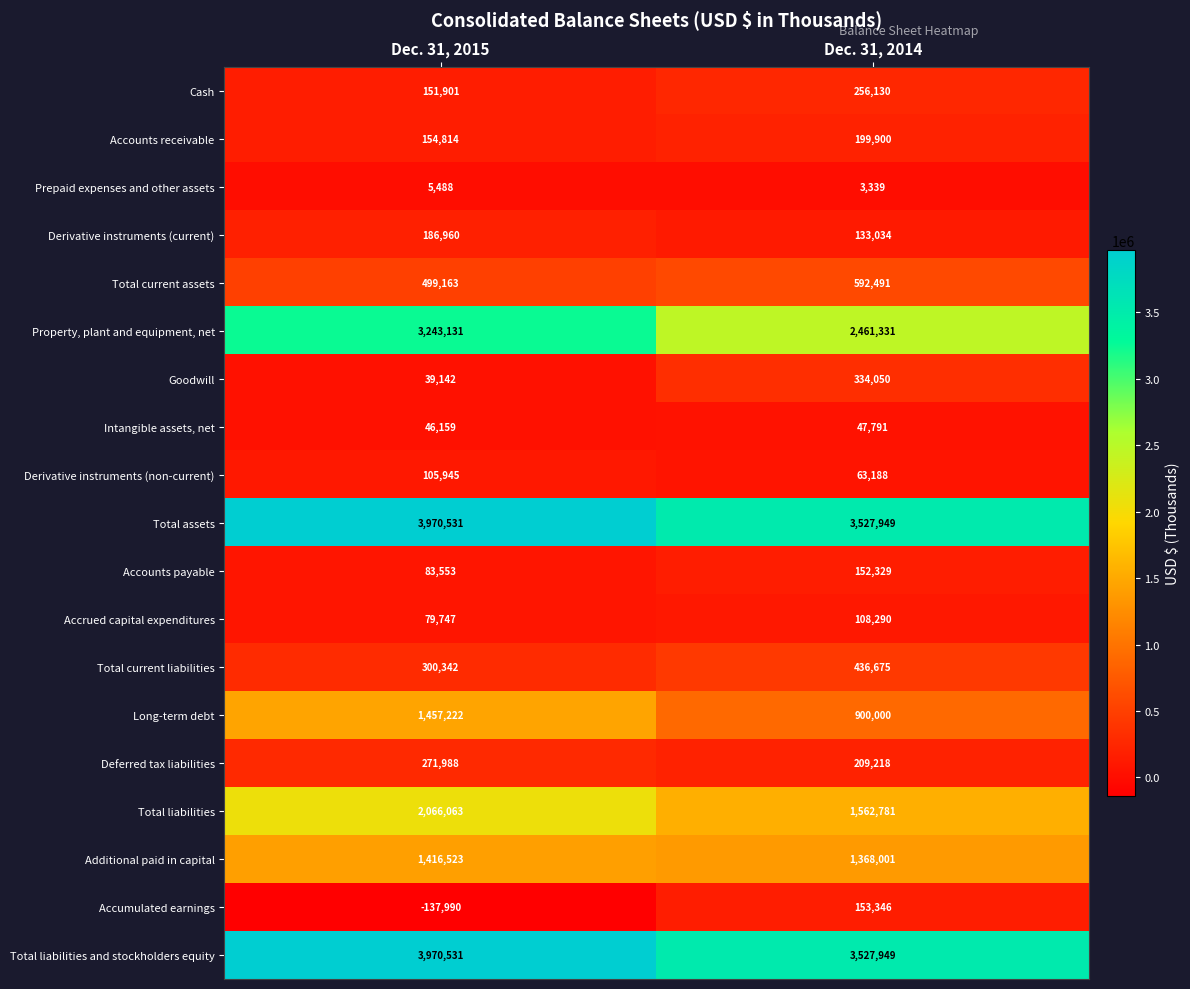

At which category does the chart reach its minimum across all series?

Dec. 31, 2015